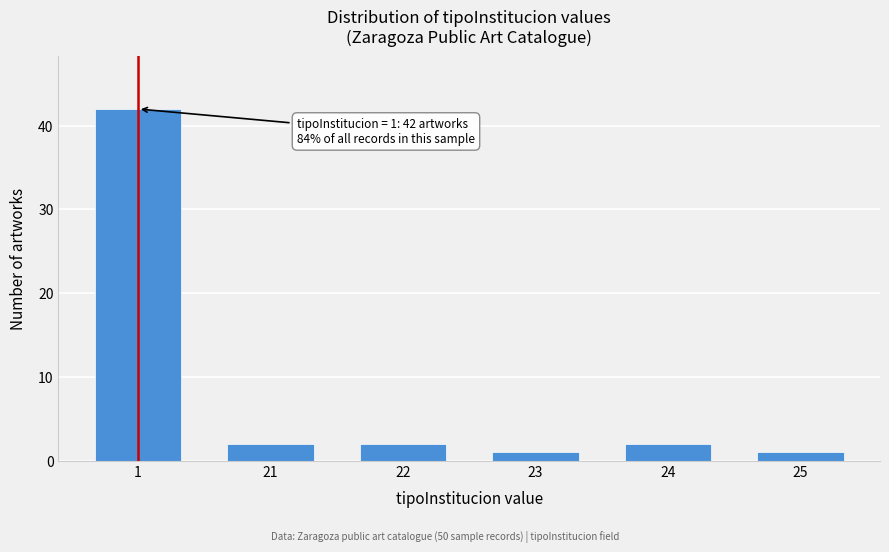

Reading left to right, extract all data points from this chart.

1=42	21=2	22=2	23=1	24=2	25=1